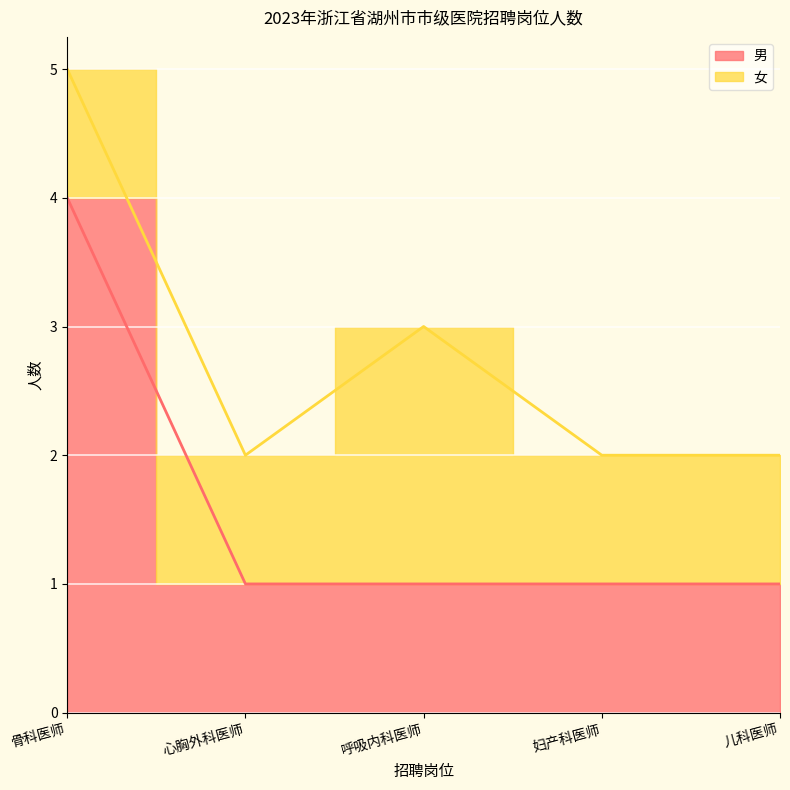

The value at 儿科医师 is 1. True or false?

True